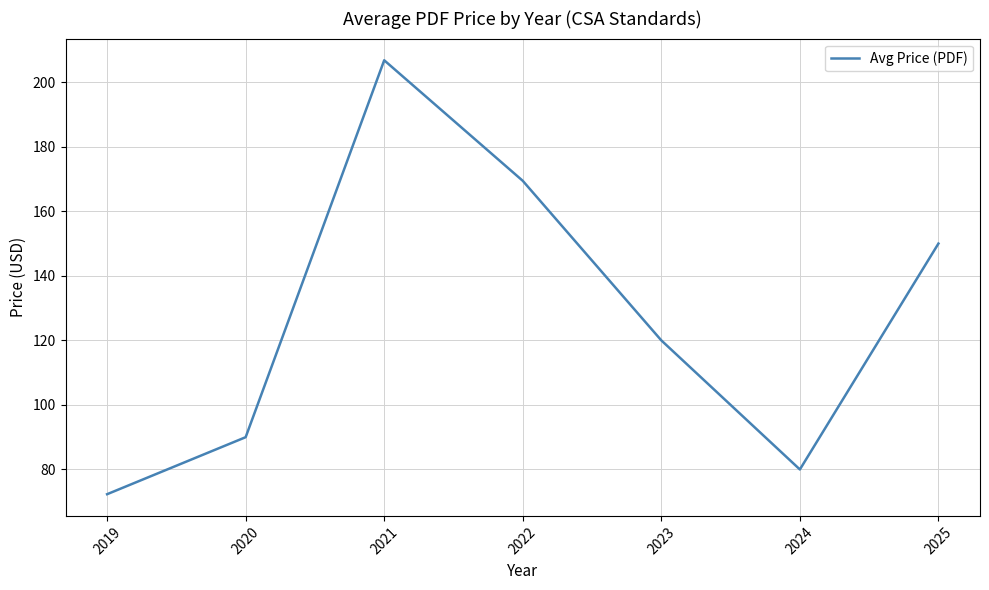

What is the sum of the values at 2023 and 2019?

192.3